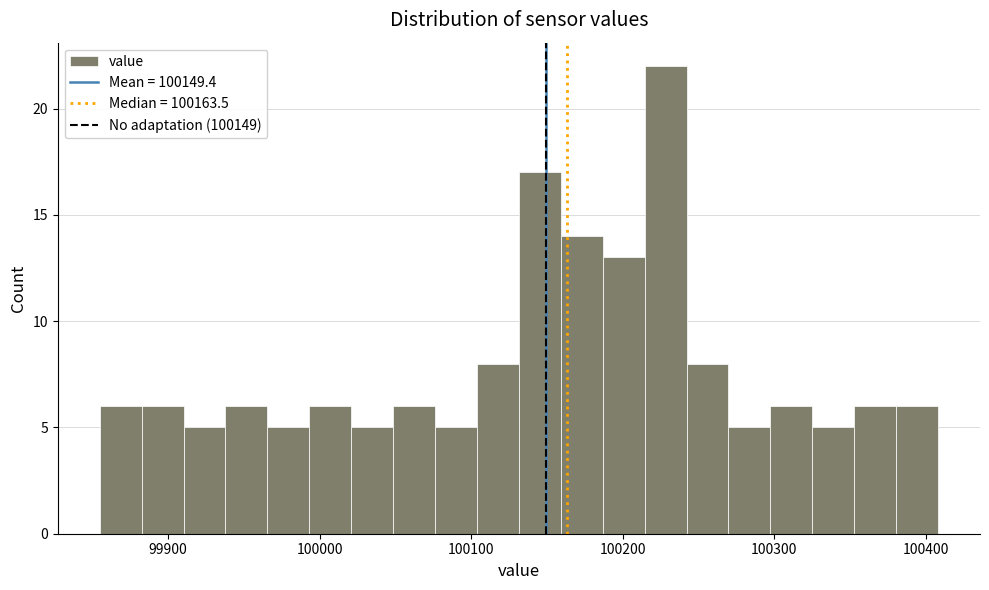

Around what value on the x-axis is the tallest bar? Give the approximate position of its centre, as read against the axis.

100230